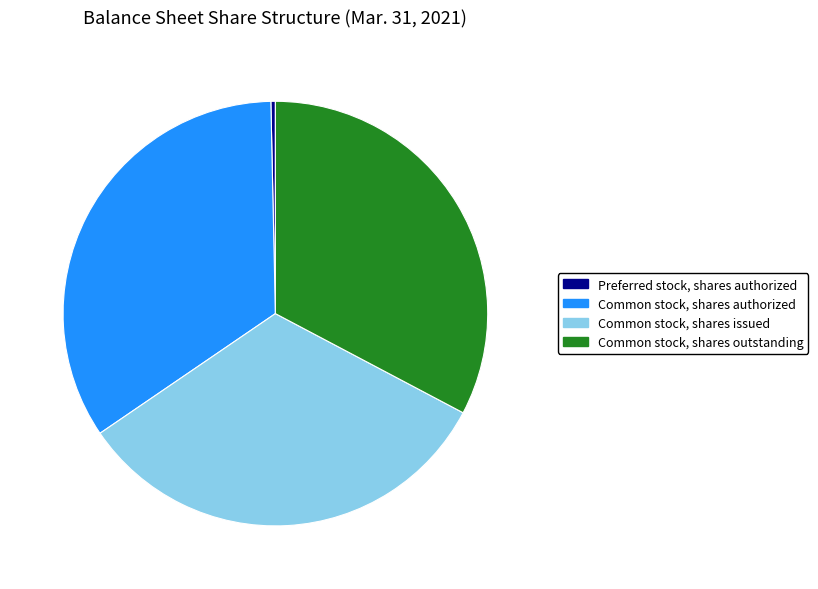

Is Common stock, shares outstanding the majority of the pie?

No